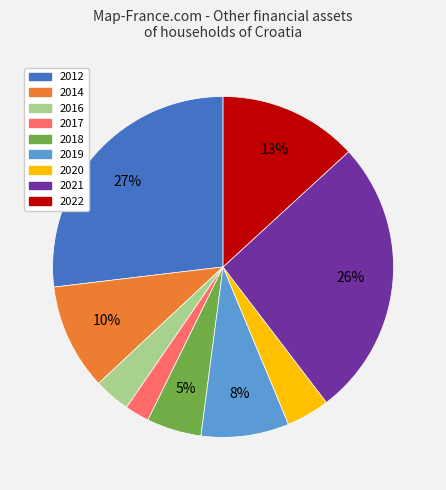

Which has a higher value, 2017 or 2018?

2018